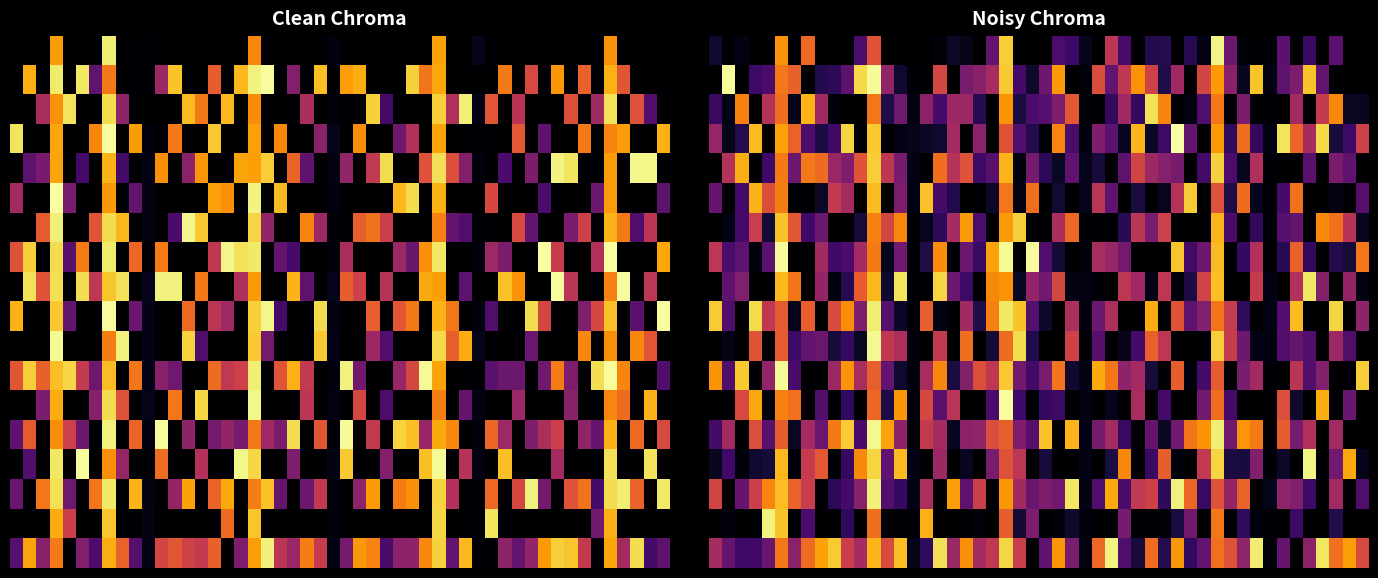

Count the r4 values in the range 0 to 1.

20